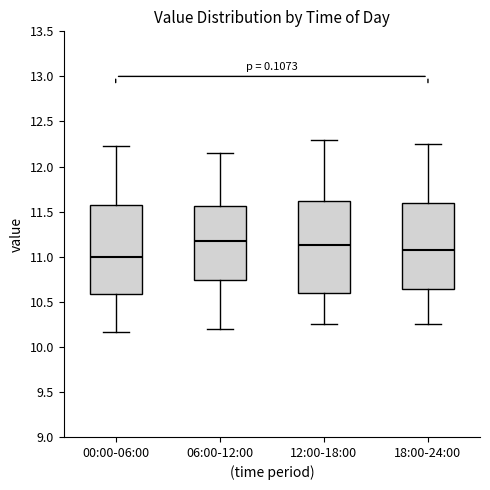

Where does the median line of the box for 00:00-06:00 sit on the y-axis? The values are not printed on the chart, so give them approximately, as read against the axis.

11.00